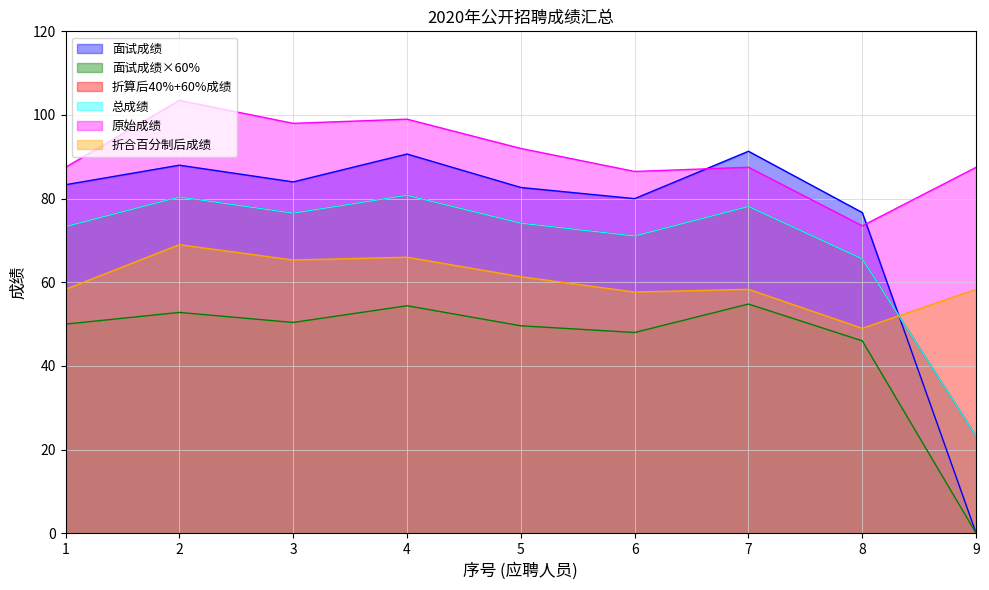

Where does the 面试成绩×60% series first go above 50?

2